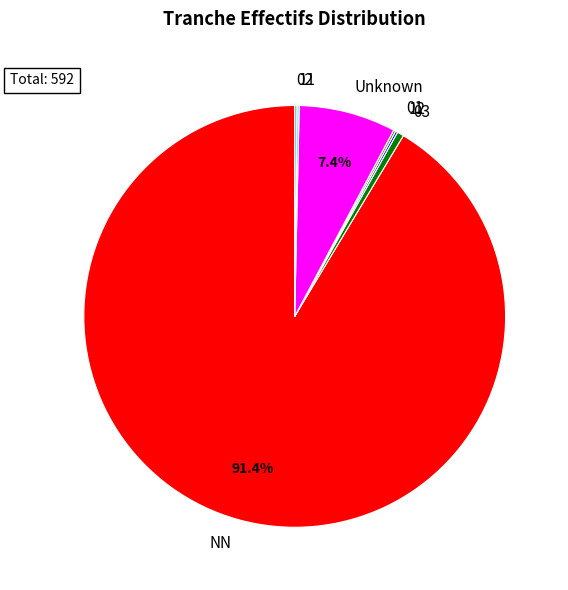

Which category accounts for the majority?

NN